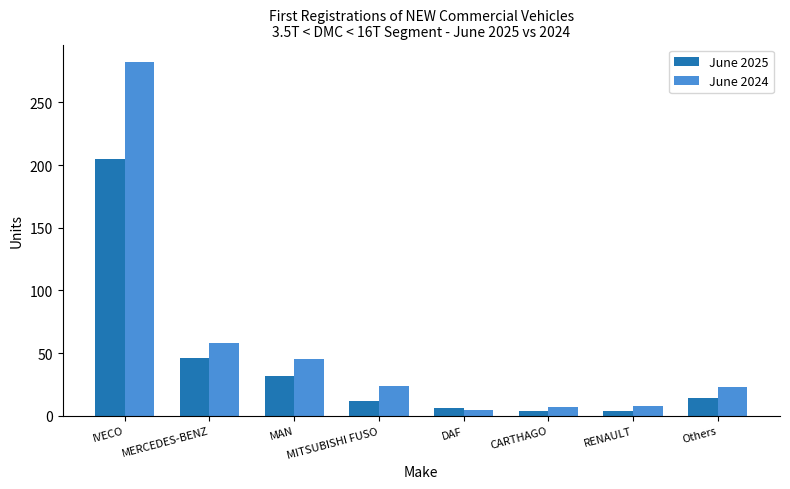

What is the difference between the June 2025 values at MITSUBISHI FUSO and IVECO?

193